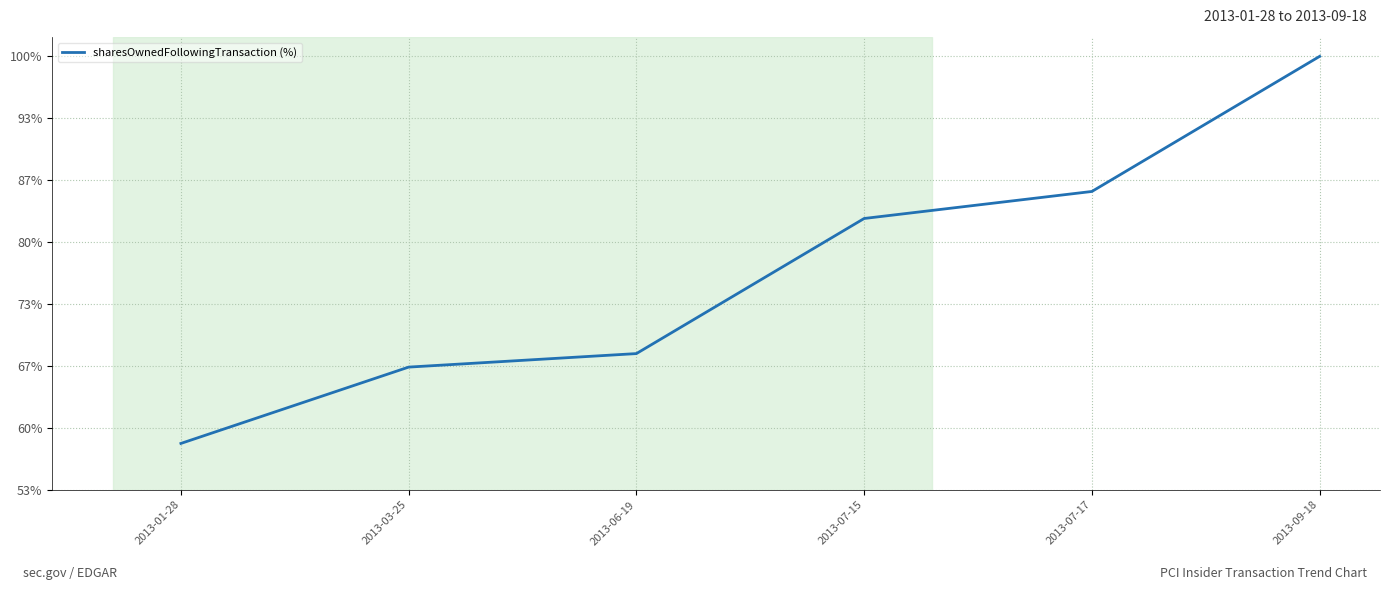

What position from the right is 2013-07-17?

2